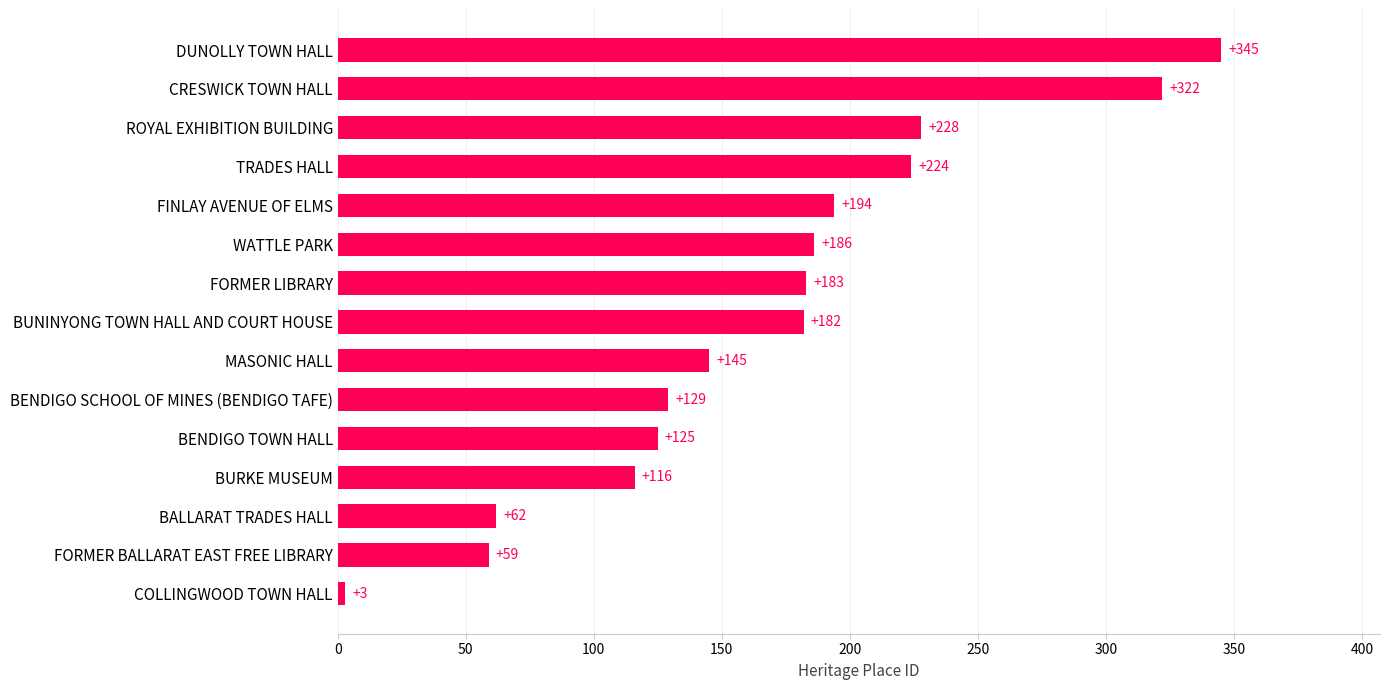

What is the difference between the values at BUNINYONG TOWN HALL AND COURT HOUSE and WATTLE PARK?

4